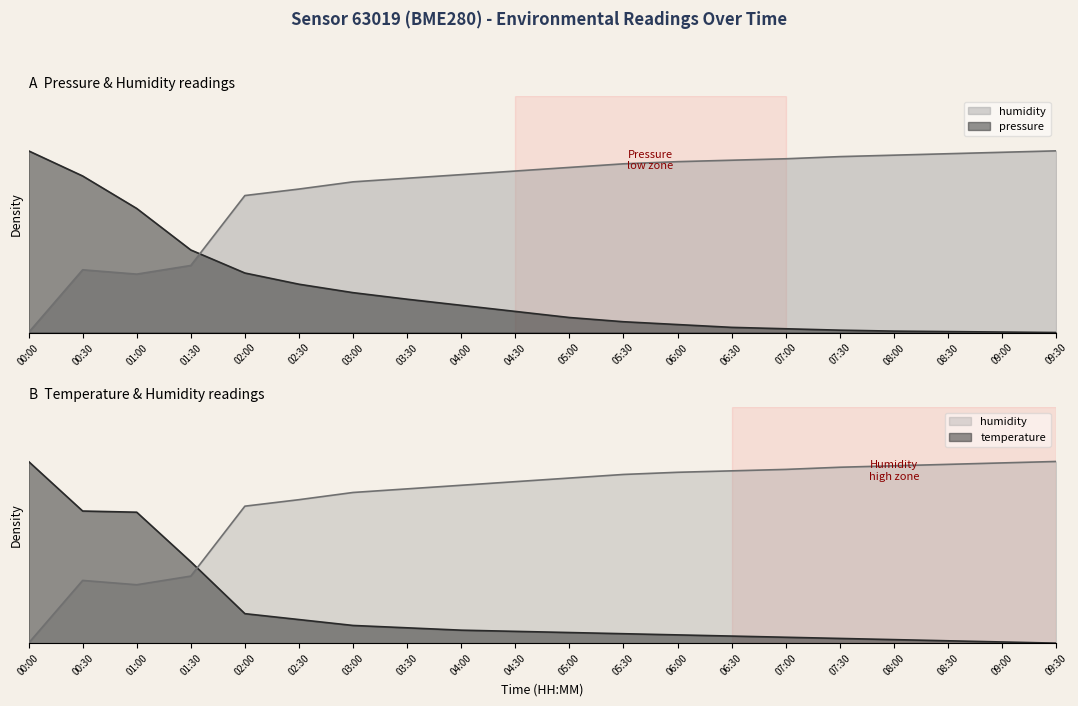

What position from the right is 07:00?

6